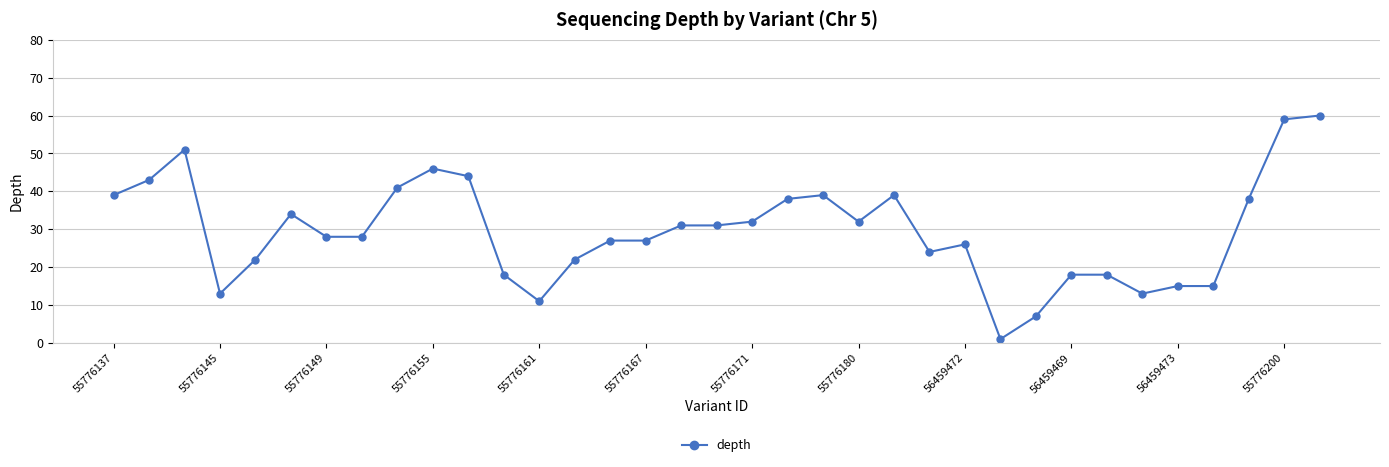

What is the value of the 21st point from the left?

39